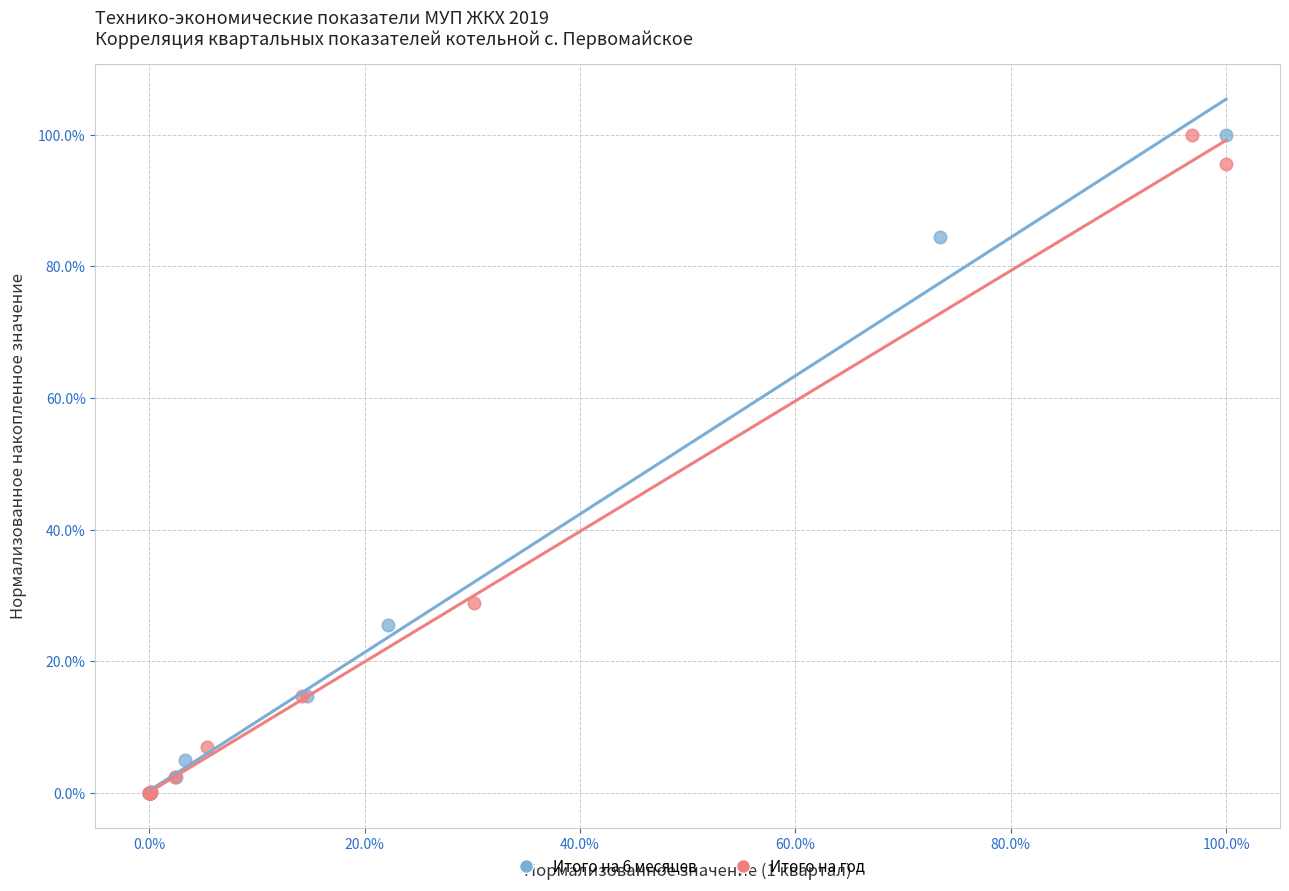

What are all the series names shown in the legend?

Итого на 6 месяцев, Итого на год